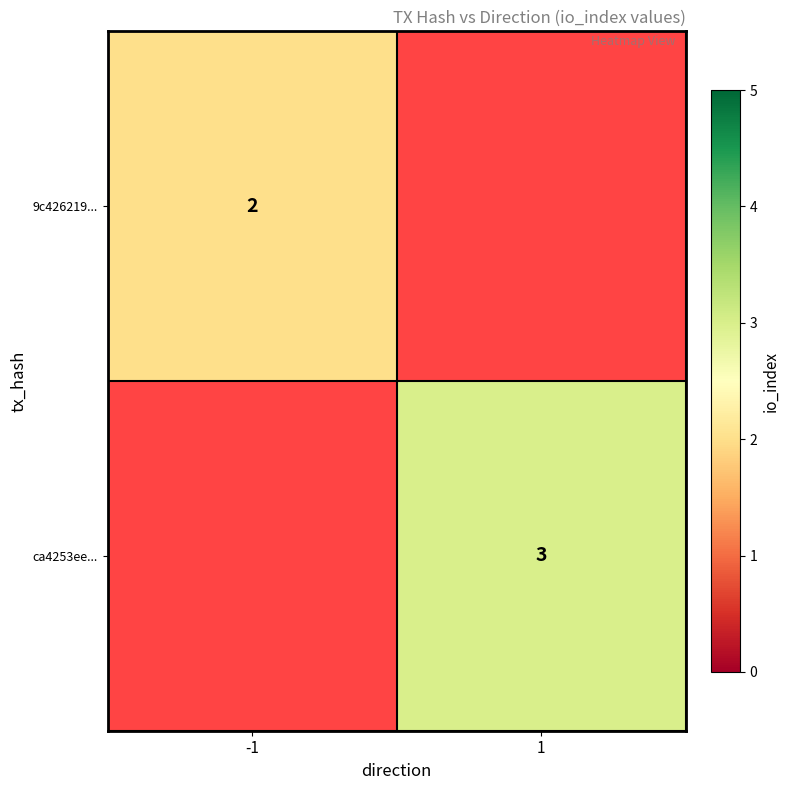

Which label corresponds to the largest value in the chart?

1